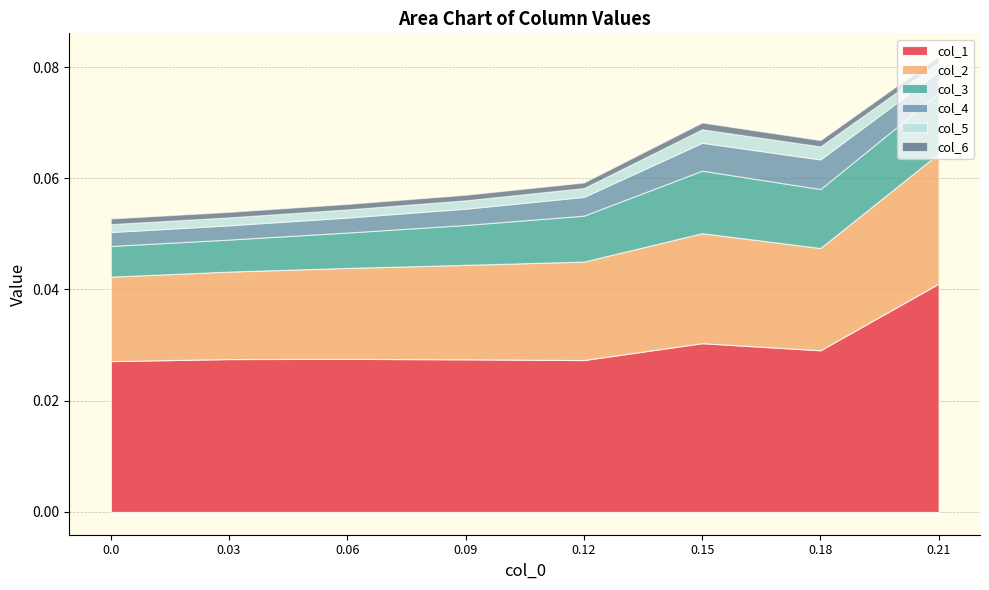

How many interior local peaks does the col_1 series have?

2